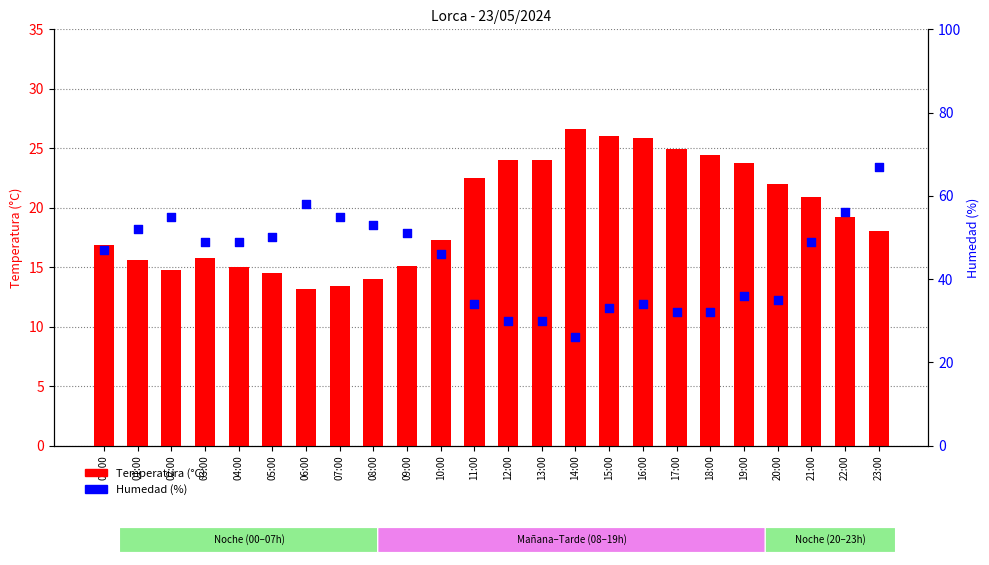

At which category is the sum across all series the highest?

23:00